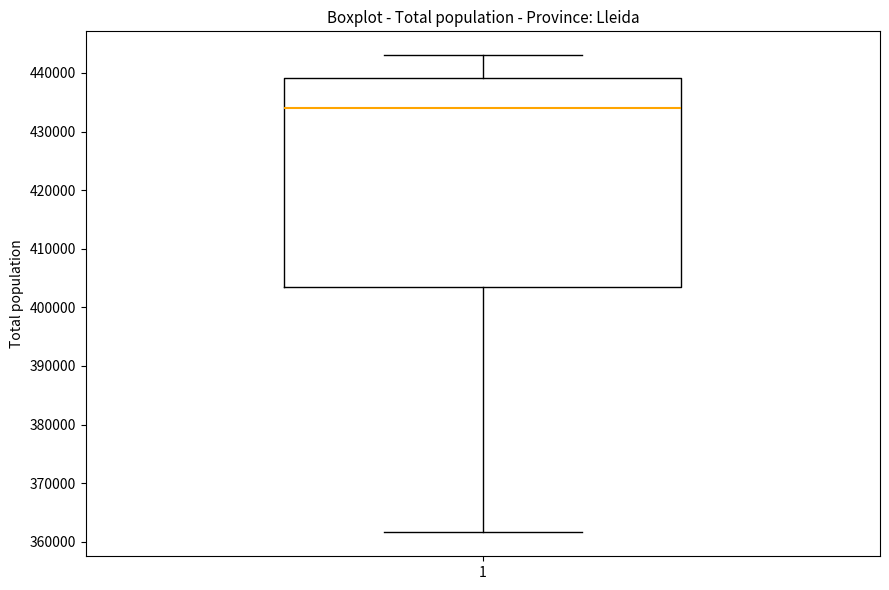

Read this box plot against the y-axis: the position of the median line, the range covered by the box, and the ends of both whiskers. The values are not printed on the chart, so give them approximately, as read against the axis.

median 434000, box 403000 to 439000, whiskers 362000 to 443000